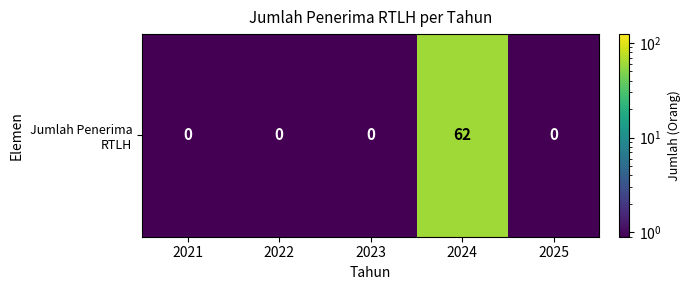

Reading right to left, what are all the values shown in this chart?

0.5	62.0	0.5	0.5	0.5